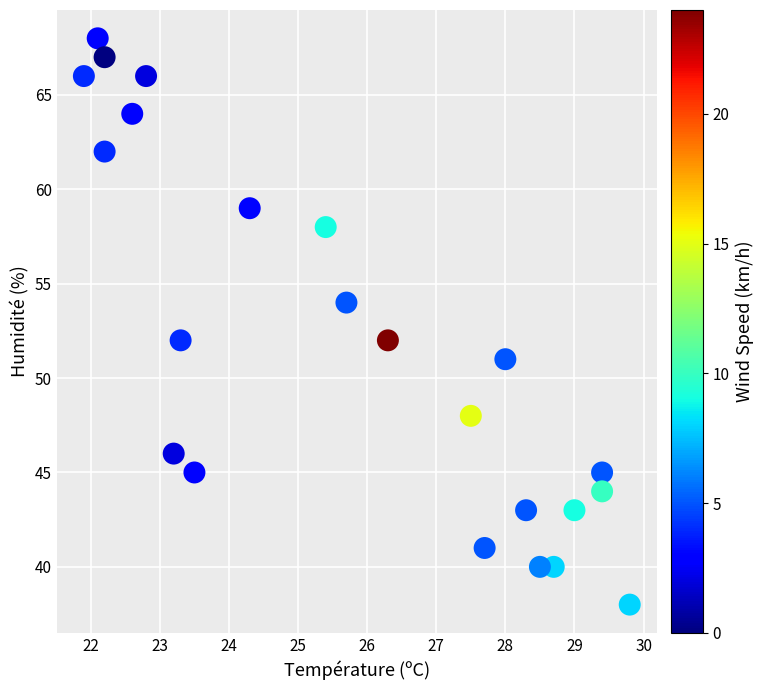

What is the range of Y values (max minus min)?

30